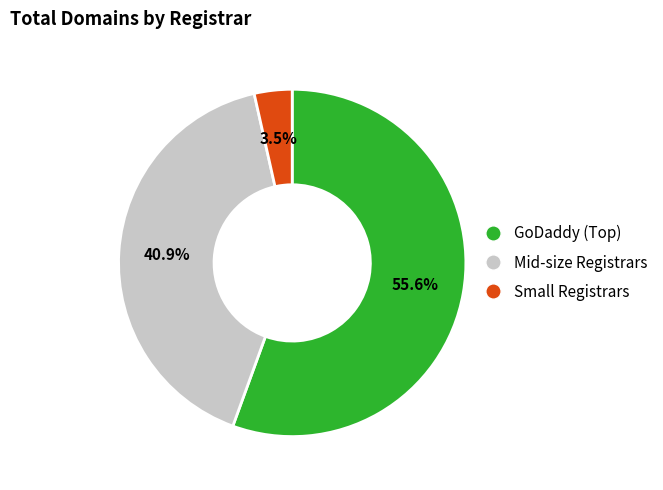

Is there a majority slice in this chart?

Yes